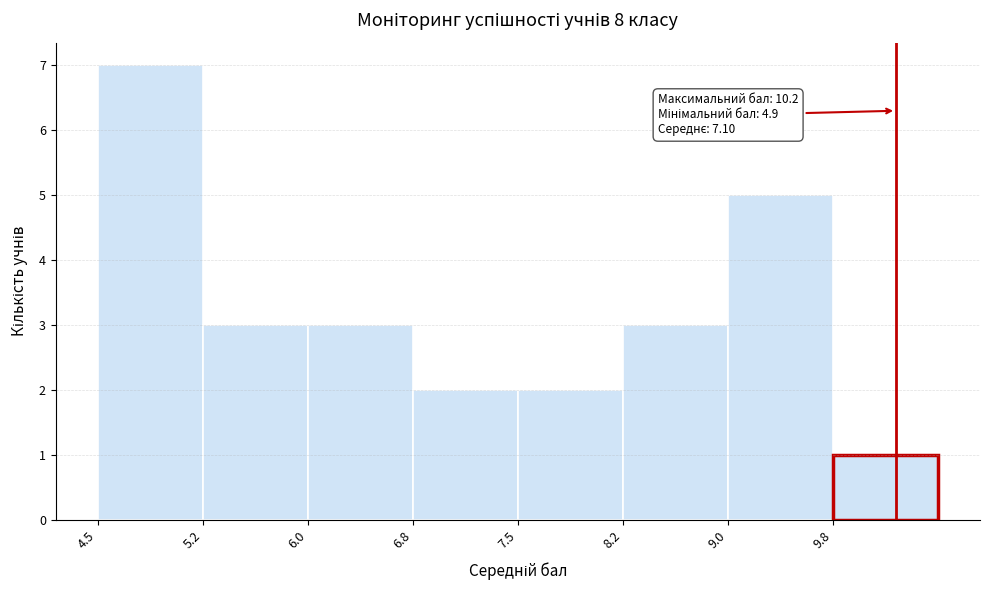

Over which range of the x-axis is the bar tallest?

4.50 to 5.25